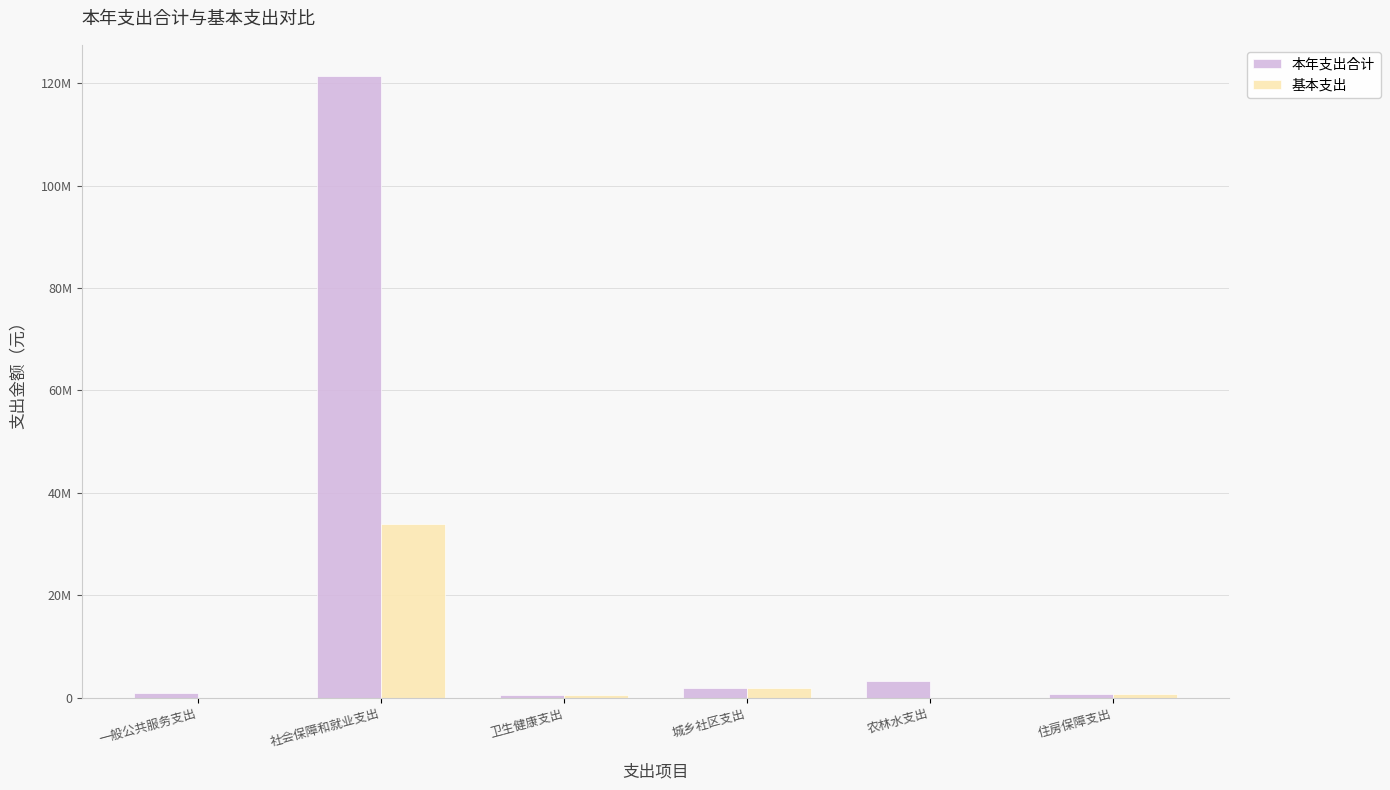

What are all the series names shown in the legend?

本年支出合计, 基本支出